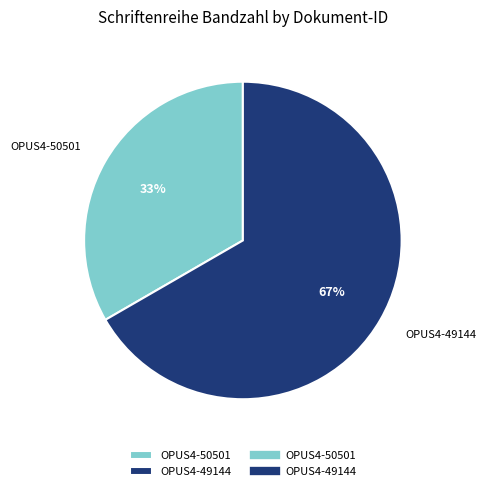

Which has a higher value, OPUS4-49144 or OPUS4-50501?

OPUS4-49144